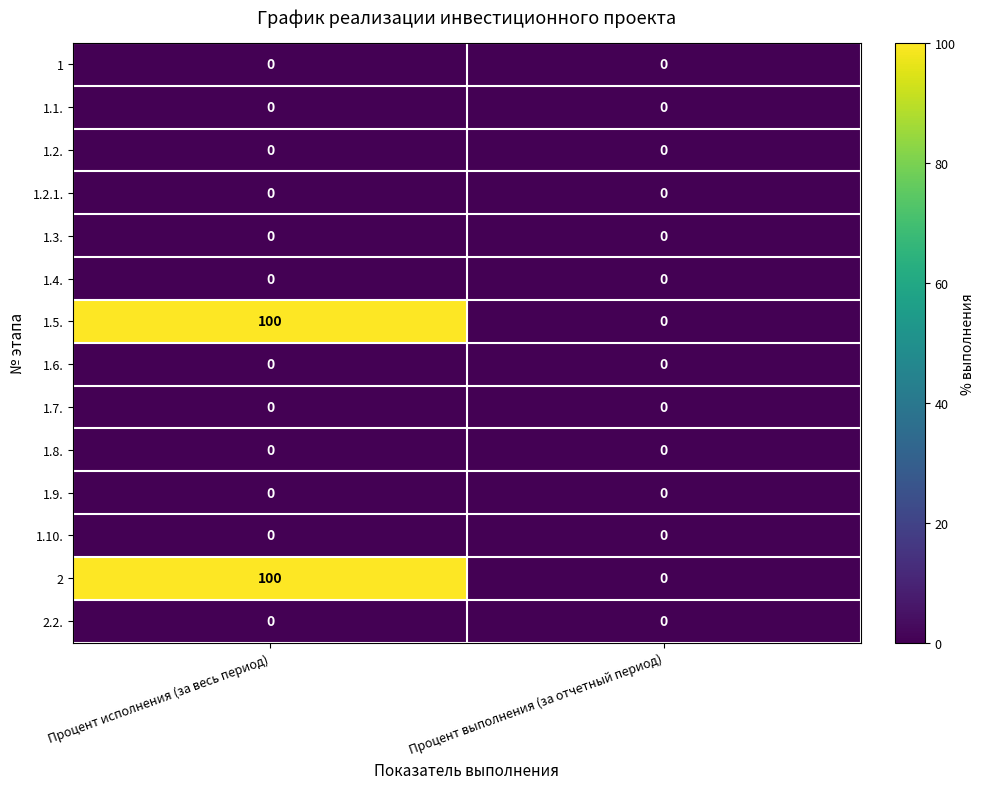

At which label does 1.5. reach its minimum?

Процент выполнения (за отчетный период)